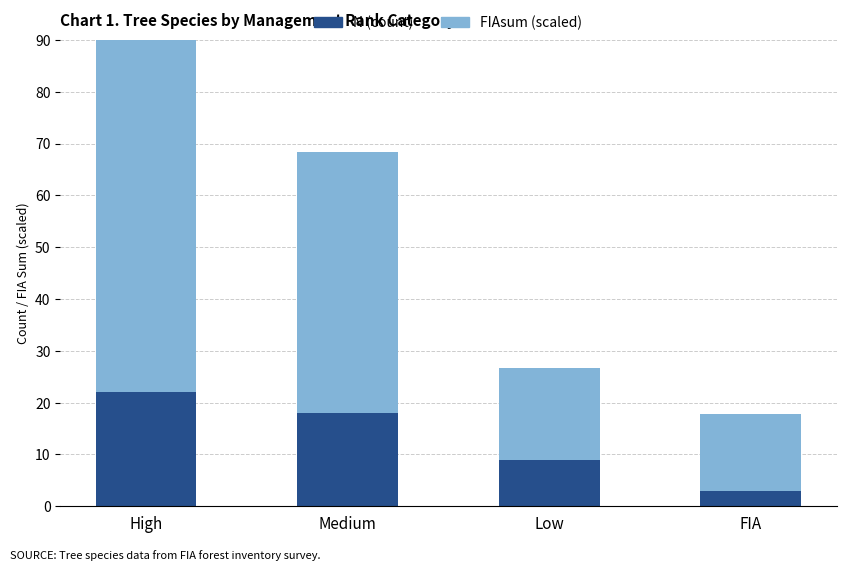

What is the maximum value shown in the chart?

71.7